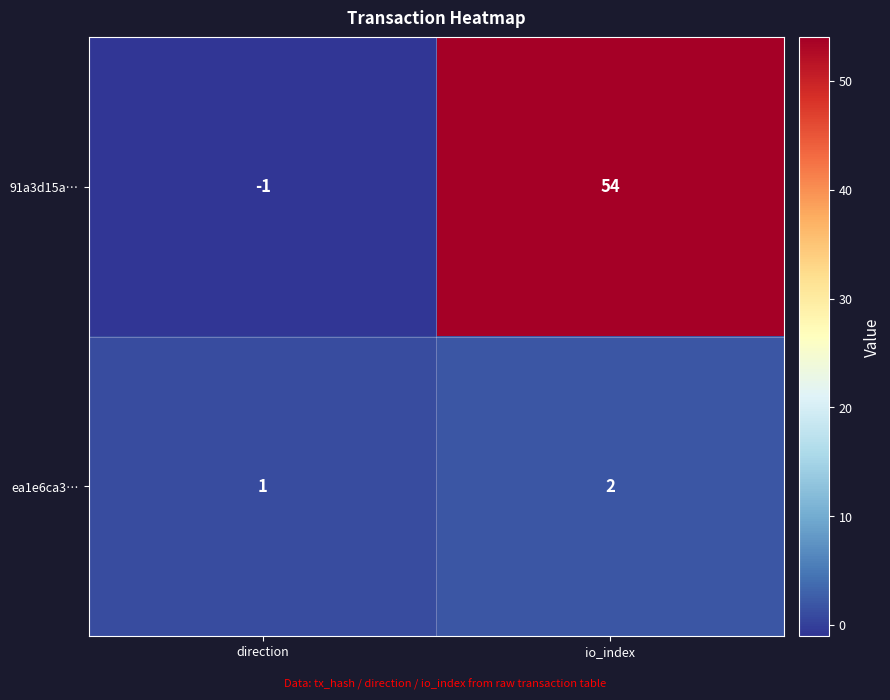

Reading left to right, list all the values displayed in this chart.

91a3d15a…: -1	54
ea1e6ca3…: 1	2